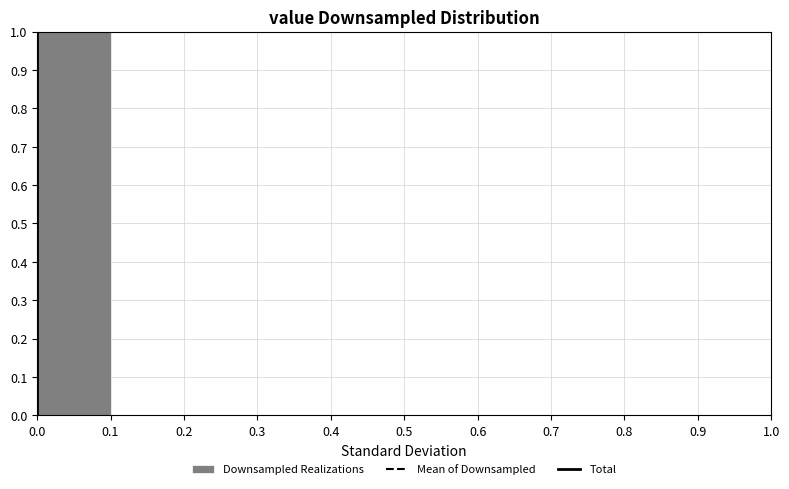

Over which range of the x-axis is the bar tallest?

0.0 to 0.1